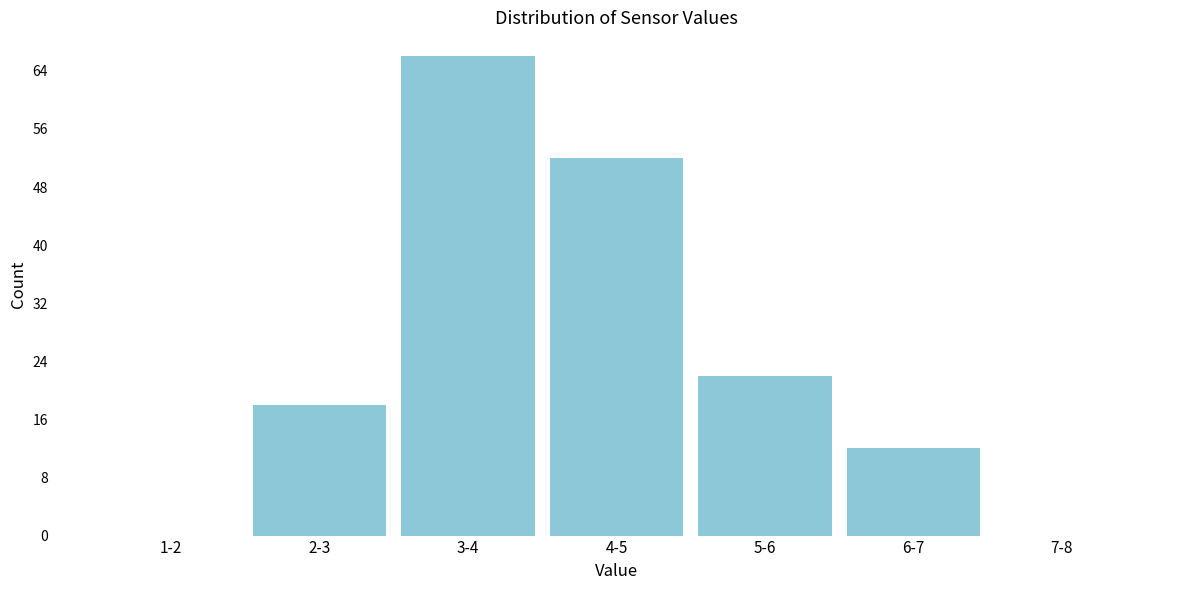

Reading left to right, list all the values displayed in this chart.

1-2=0	2-3=18	3-4=66	4-5=52	5-6=22	6-7=12	7-8=0